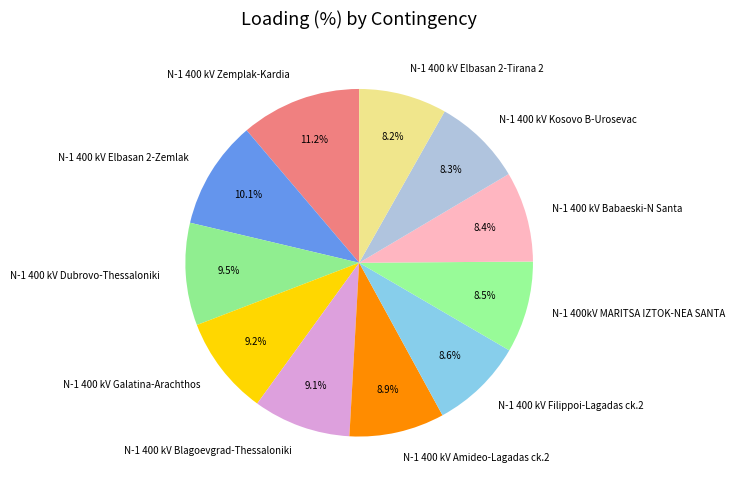

Does N-1 400 kV Amideo-Lagadas ck.2 represent more than half of the total?

No